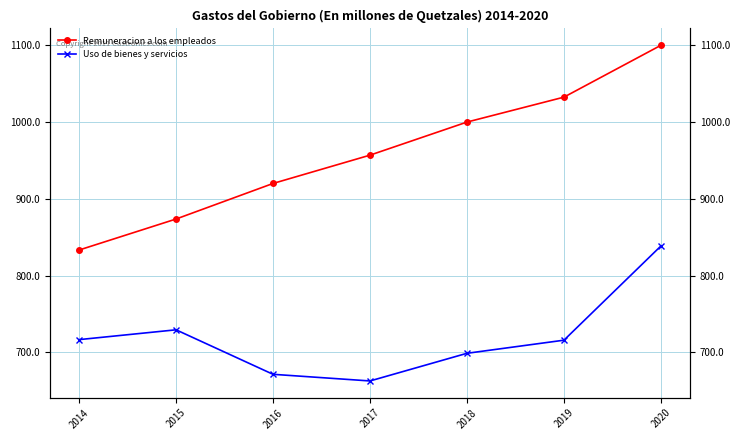

What is the spread (max minus min) of values at 2020?

261.5